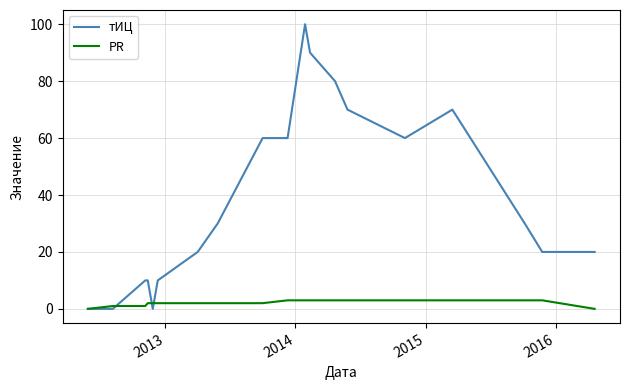

Is this an area chart (filled region under the line)?

No